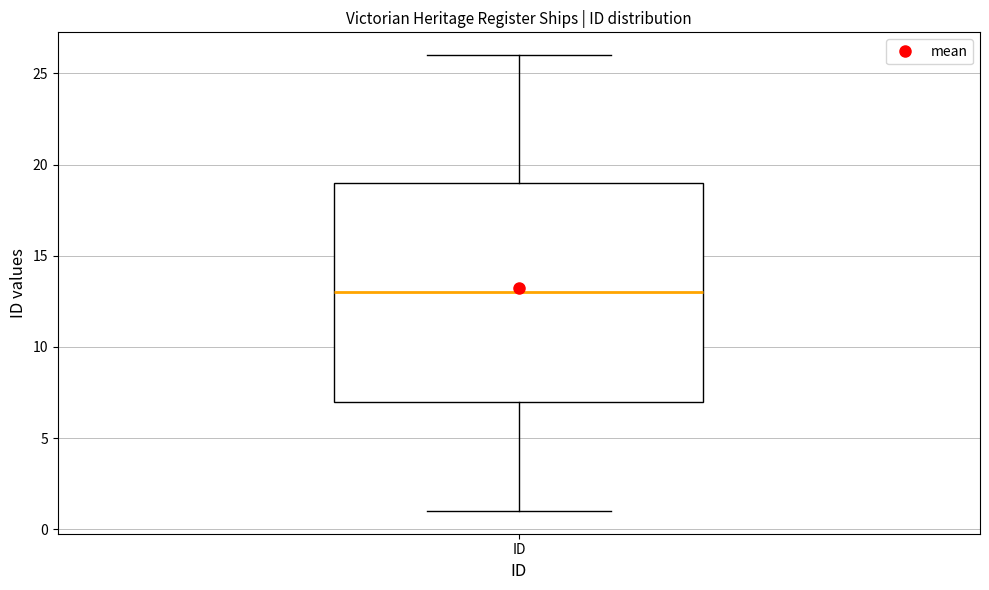

Transcribe this box plot: give where the median line is, the range the box spans, and where the two whiskers end, as read against the y-axis. The values are not printed on the chart, so give them approximately, as read against the axis.

median 13, box 7 to 19, whiskers 1 to 26